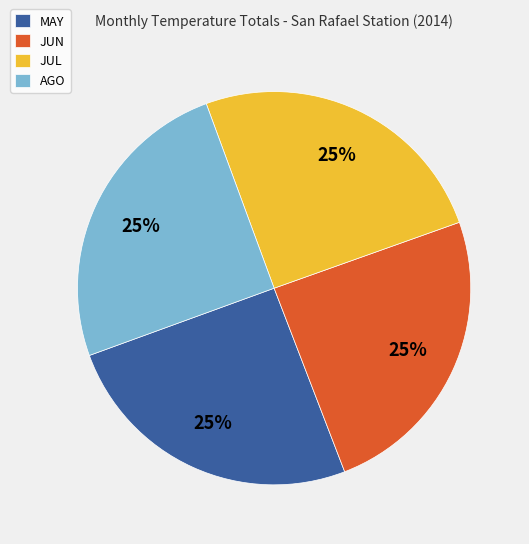

What is the ratio of the value at JUN to the value at AGO?

1.0